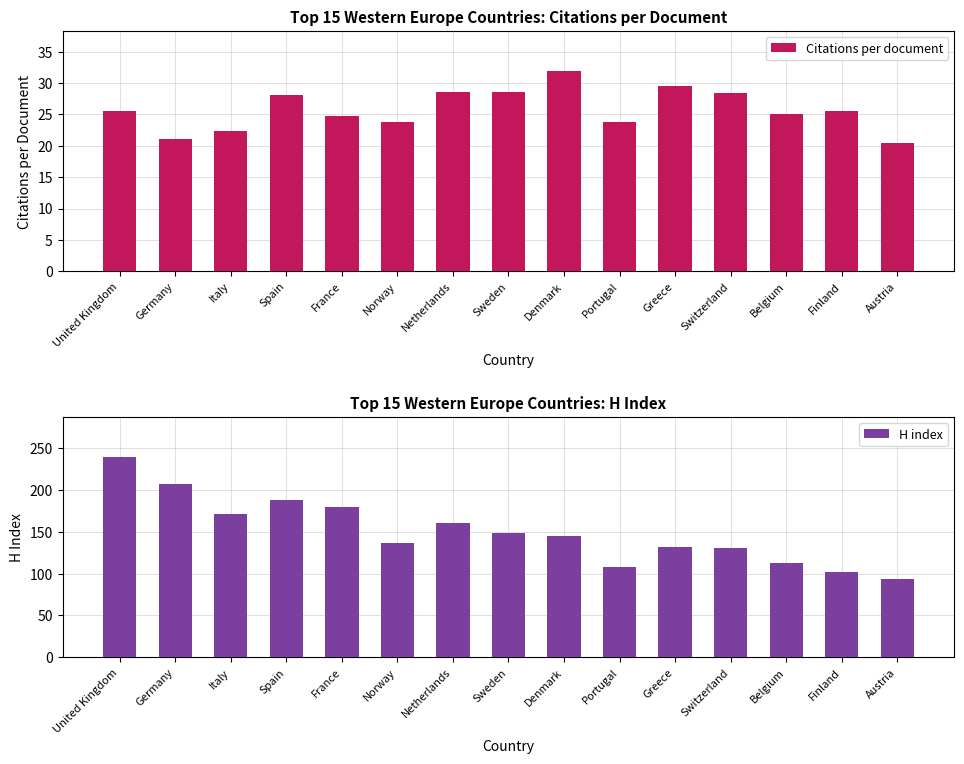

What is the spread (max minus min) of values at Netherlands?

131.4